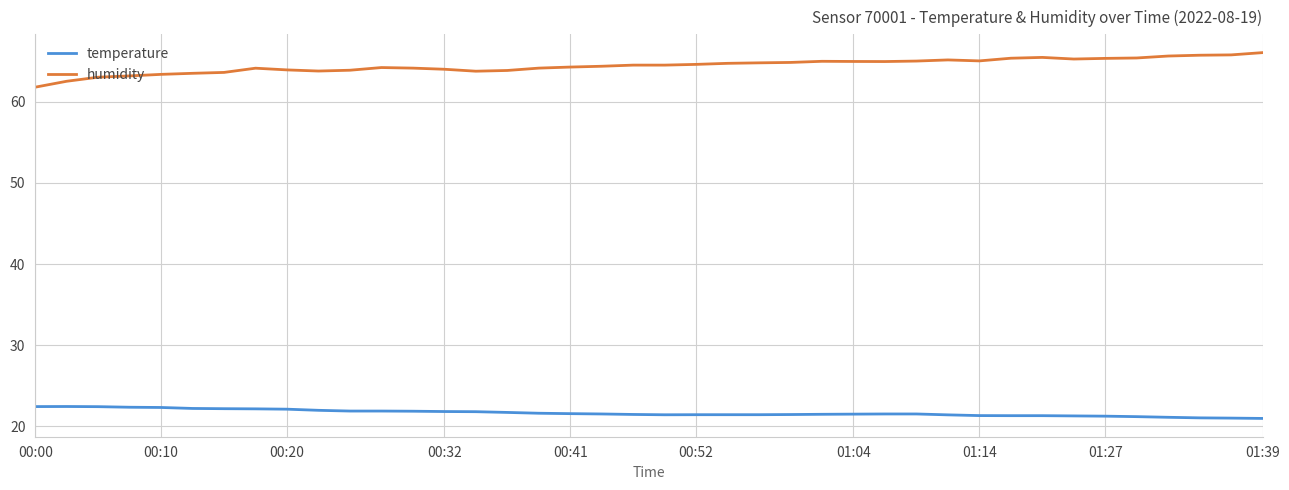

What is the lowest value of the humidity series?

61.8